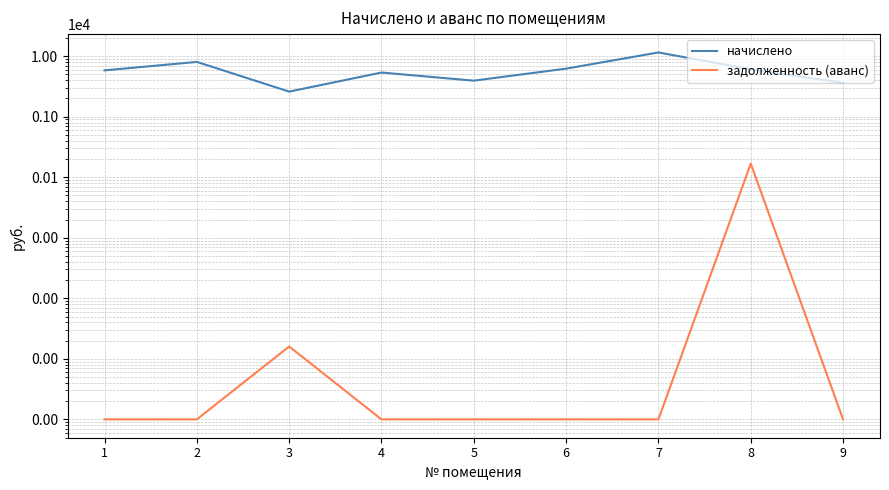

True or false: начислено and задолженность (аванс) intersect in this chart.

False